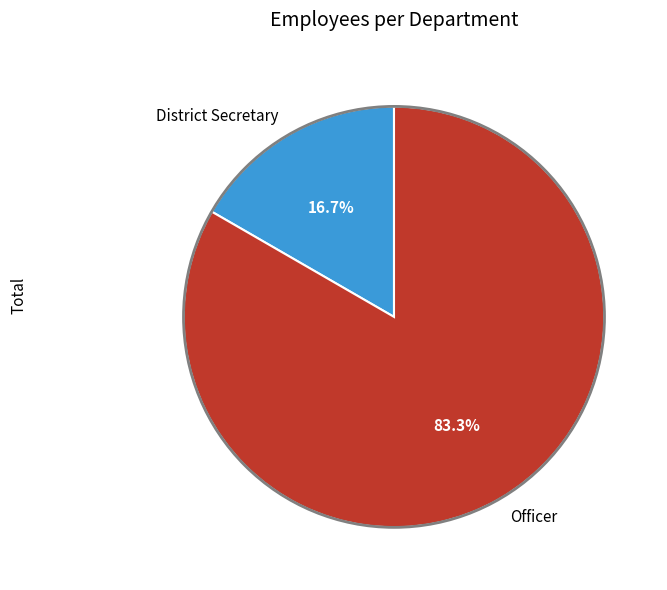

Is it true that Officer is 97% of the pie?

False